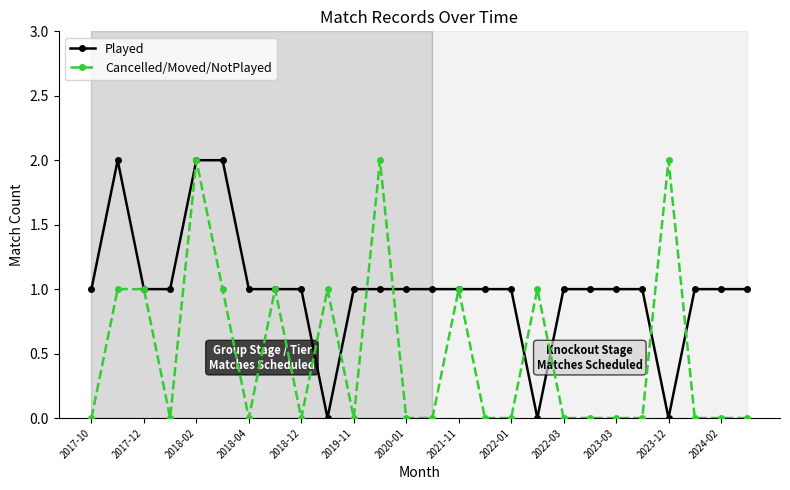

What is the maximum value shown in the chart?

2